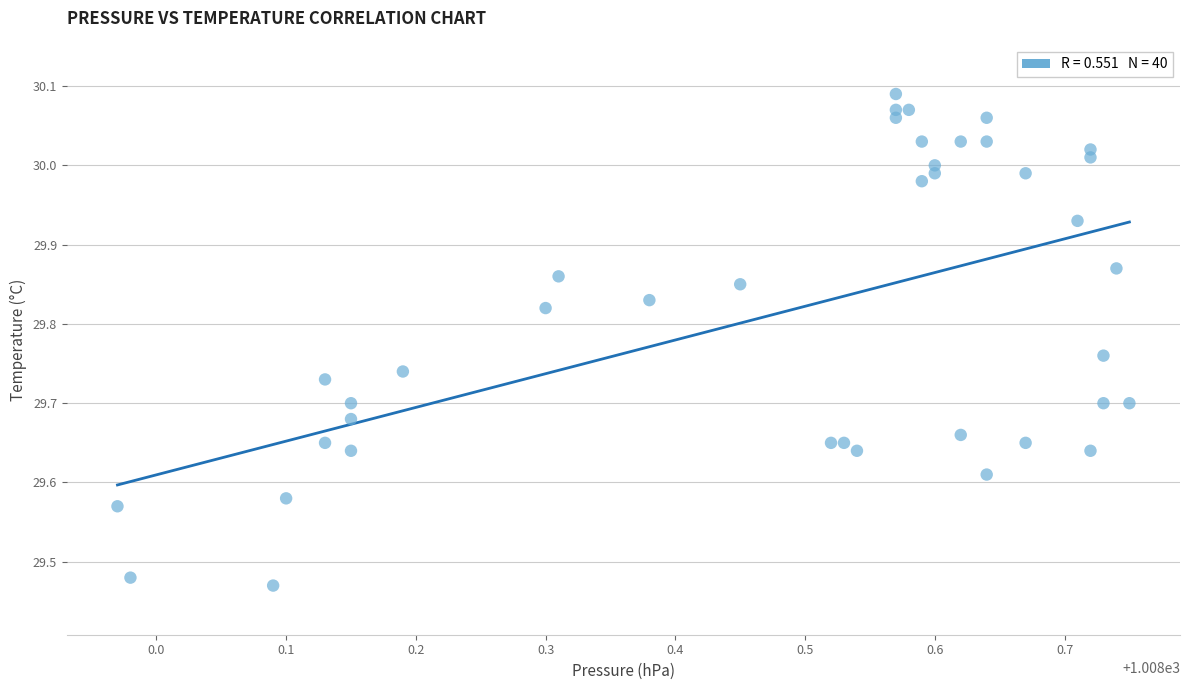

What is the range of X values (max minus min)?

0.8